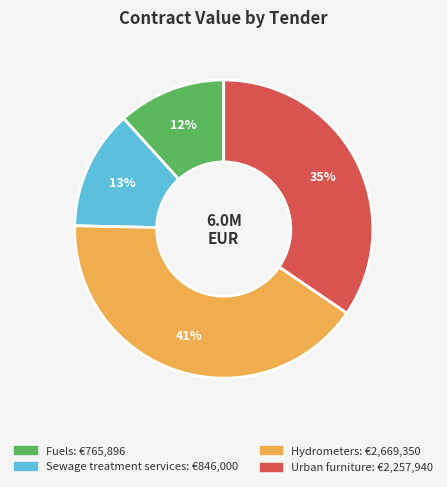

Count the number of slices in the pie.

4